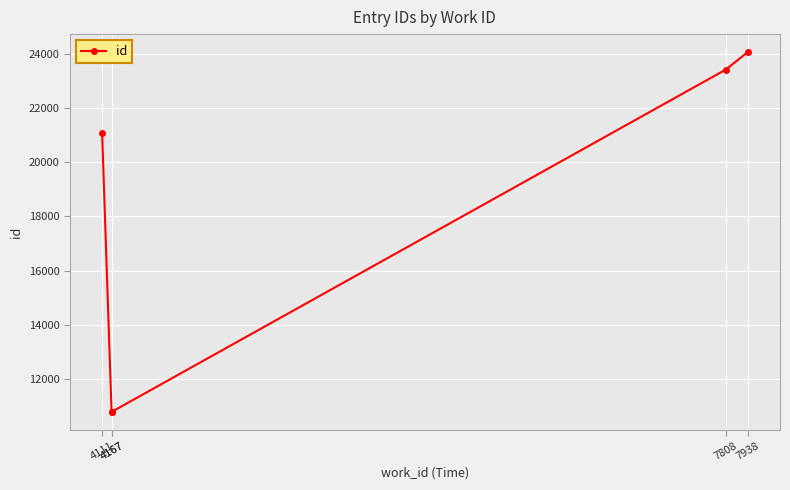

Reading left to right, list all the values displayed in this chart.

21076	10780	10784	23415	24060